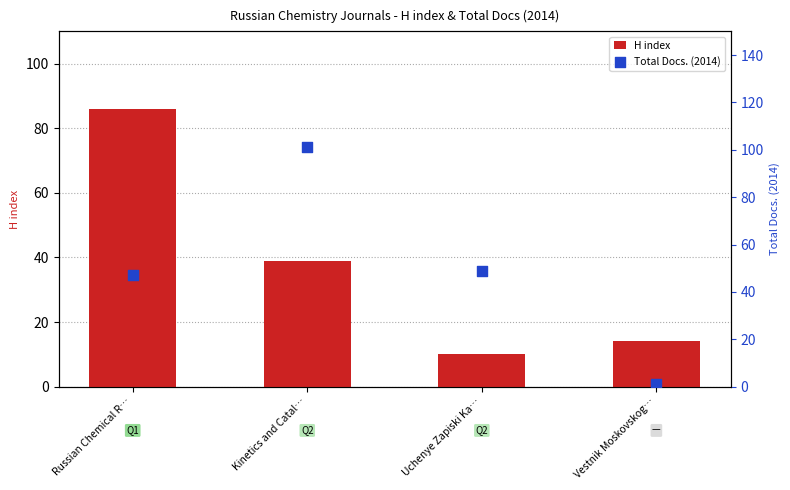

Is the value of H index at Vestnik Moskovskog… greater than the value of Total Docs. (2014) at Vestnik Moskovskog…?

Yes